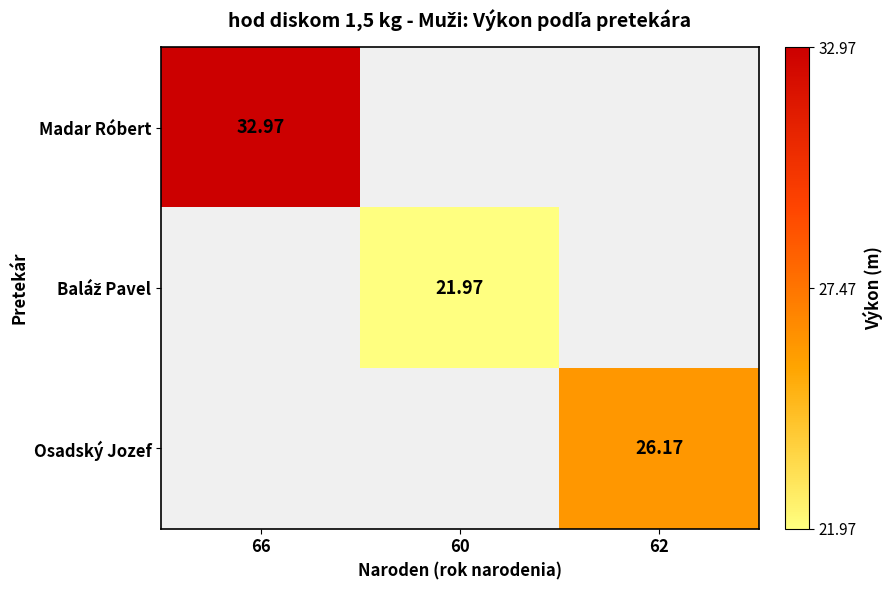

Count the number of categories in the chart.

3